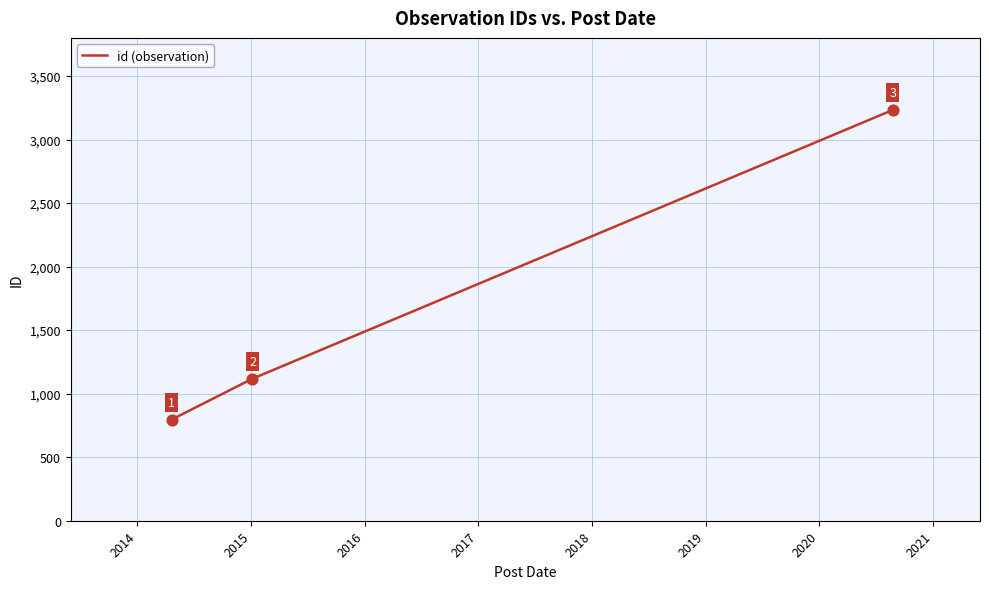

What is the sum of all values?

5147